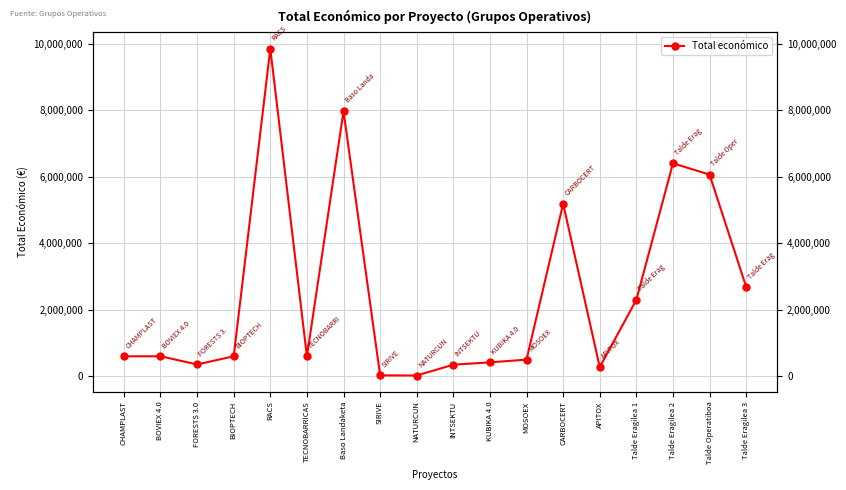

True or false: the data shows 352139 at FORESTS 3.0.

True